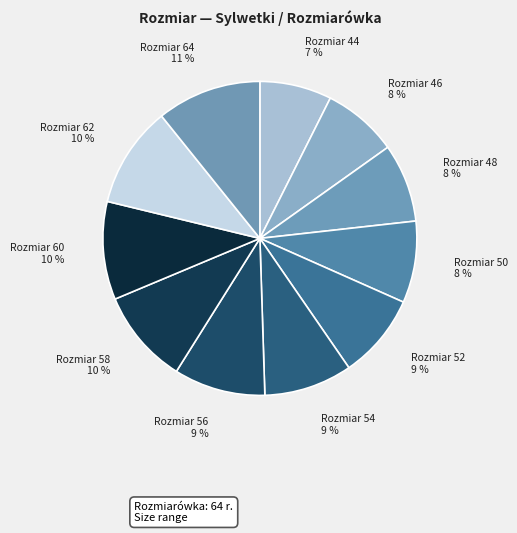

Is there any slice that represents more than half of the pie?

No